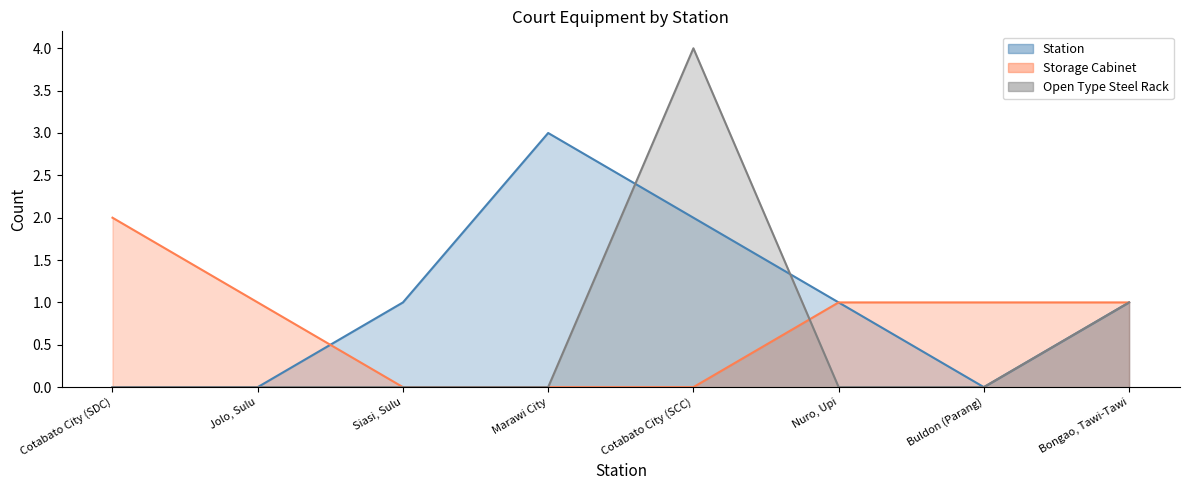

Reading left to right, list all the values displayed in this chart.

Station: 0	0	1	3	2	1	0	1
Storage Cabinet: 2	1	0	0	0	1	1	1
Open Type Steel Rack: 0	0	0	0	4	0	0	1